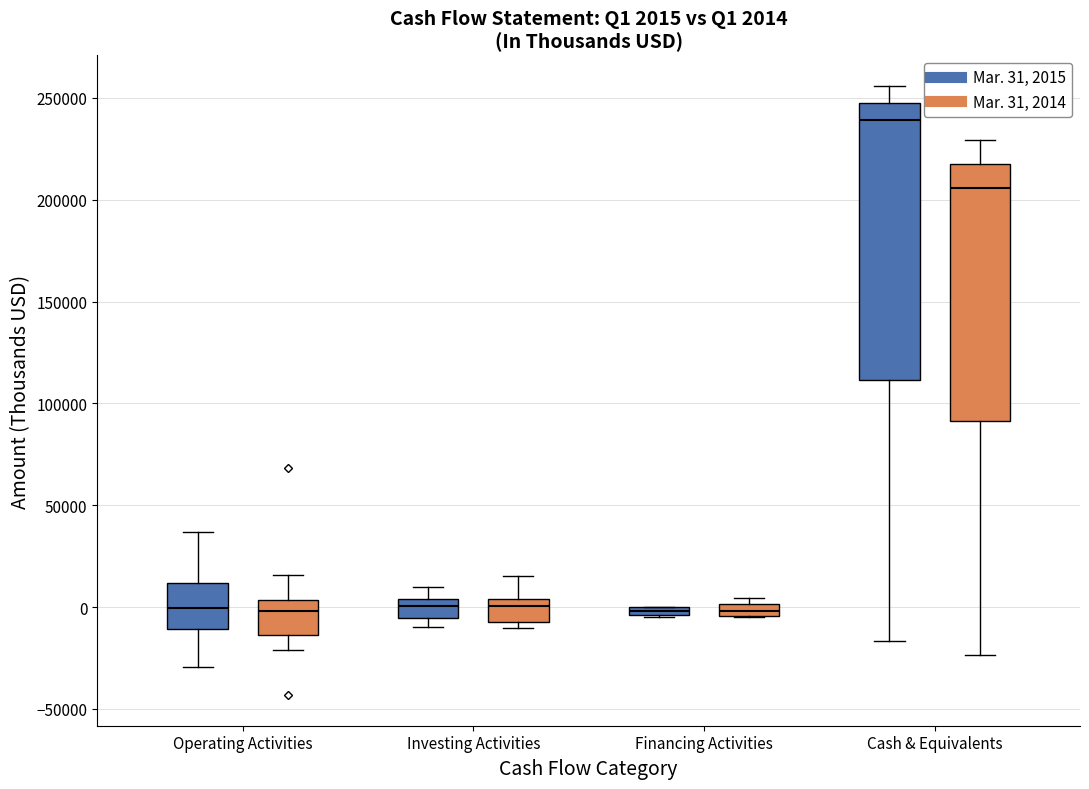

Which box is the tallest, from its lower edge to its upper edge?

Cash & Equivalents (Mar. 31, 2015)